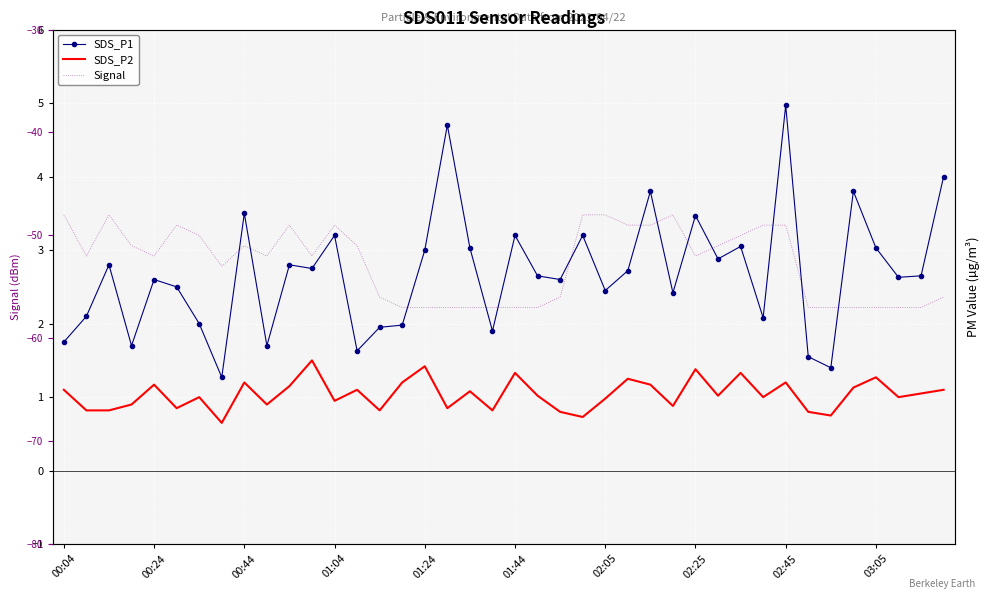

Reading left to right, list all the values displayed in this chart.

SDS_P1: 1.8	2.1	2.8	1.7	2.6	2.5	2.0	1.3	3.5	1.7	2.8	2.8	3.2	1.6	1.9	2.0	3.0	4.7	3.0	1.9	3.2	2.6	2.6	3.2	2.5	2.7	3.8	2.4	3.5	2.9	3.0	2.1	5.0	1.6	1.4	3.8	3.0	2.6	2.6	4.0
SDS_P2: 1.1	0.8	0.8	0.9	1.2	0.8	1.0	0.7	1.2	0.9	1.1	1.5	0.9	1.1	0.8	1.2	1.4	0.8	1.1	0.8	1.3	1.0	0.8	0.7	1.0	1.2	1.2	0.9	1.4	1.0	1.3	1.0	1.2	0.8	0.8	1.1	1.3	1.0	1.1	1.1
Signal: -48.0	-52.0	-48.0	-51.0	-52.0	-49.0	-50.0	-53.0	-51.0	-52.0	-49.0	-52.0	-49.0	-51.0	-56.0	-57.0	-57.0	-57.0	-57.0	-57.0	-57.0	-57.0	-56.0	-48.0	-48.0	-49.0	-49.0	-48.0	-52.0	-51.0	-50.0	-49.0	-49.0	-57.0	-57.0	-57.0	-57.0	-57.0	-57.0	-56.0